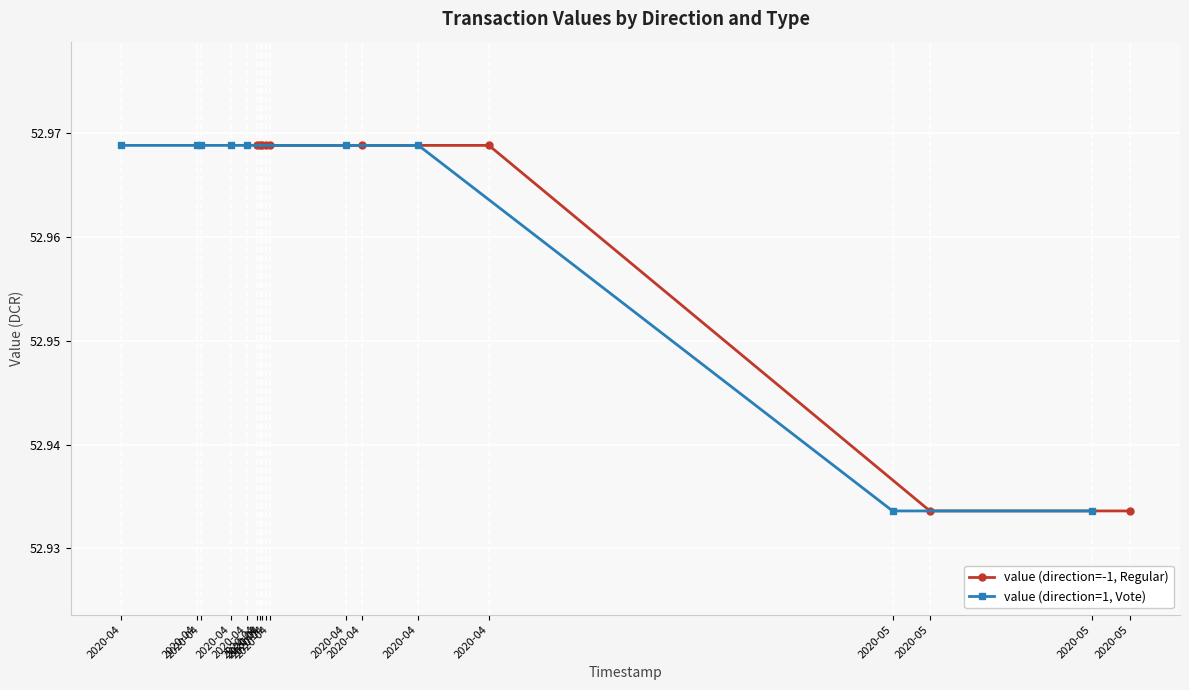

At which category does value (direction=-1, Regular) reach its first local valley?

2020-04